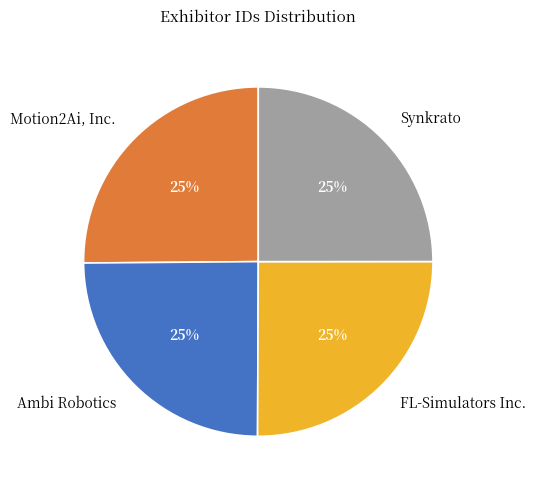

Is it true that Motion2Ai, Inc. is 20% of the pie?

False